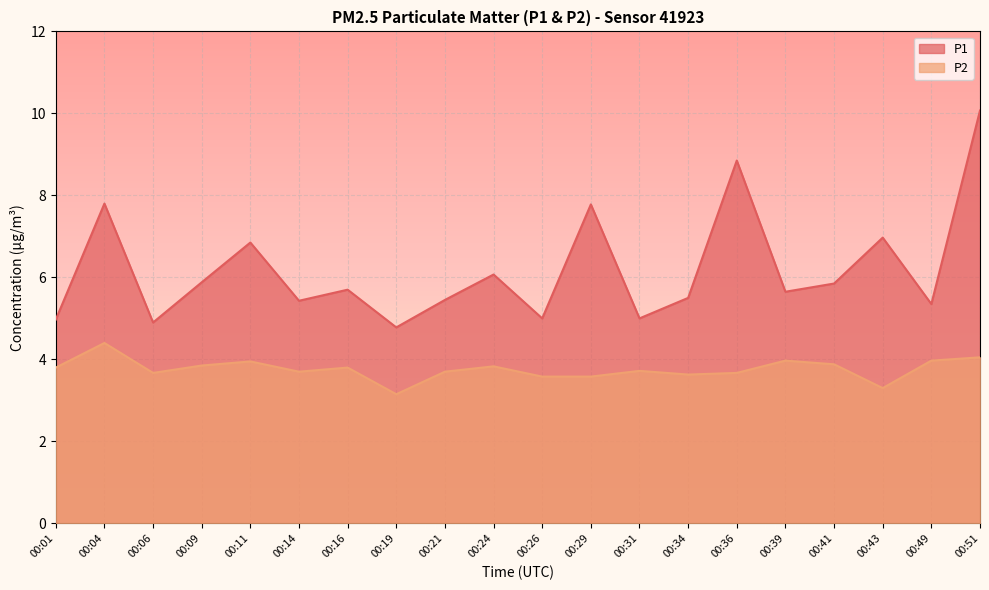

Which category has the lowest value across all series?

00:19